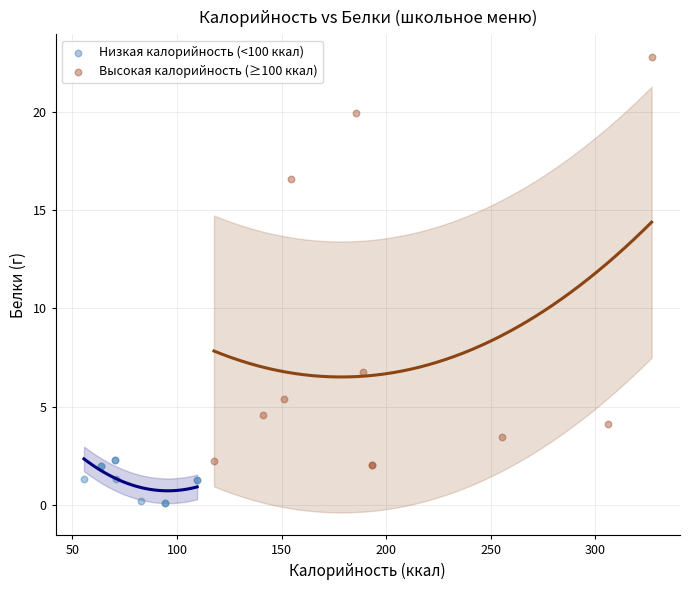

Which series contains the highest Y value?

Высокая калорийность (≥100 ккал)